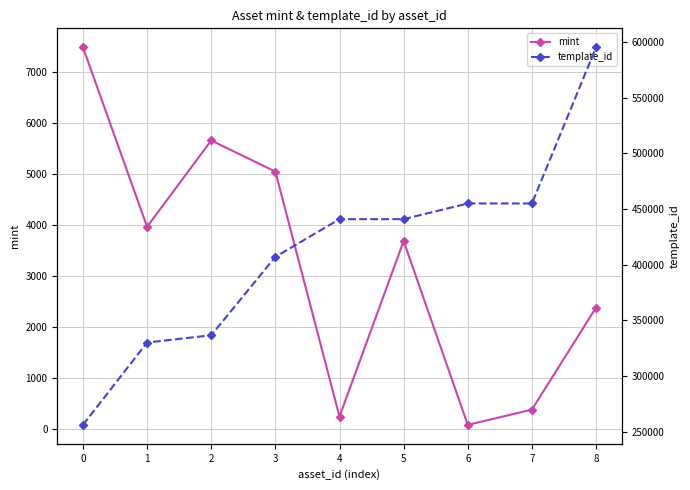

Reading left to right, what are all the values shown in this chart?

mint: 0=7484	1=3961	2=5654	3=5044	4=236	5=3682	6=73	7=374	8=2376
template_id: 0=256179	1=330131	2=336643	3=407032	4=440886	5=440886	6=454978	7=454978	8=595229